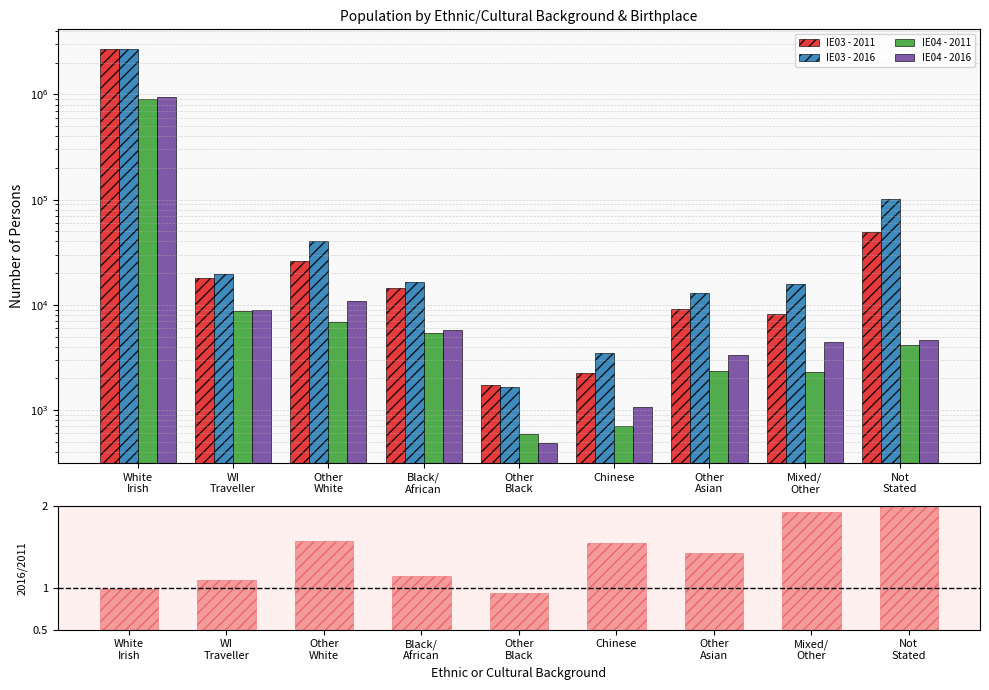

What is the smallest value displayed?

0.9